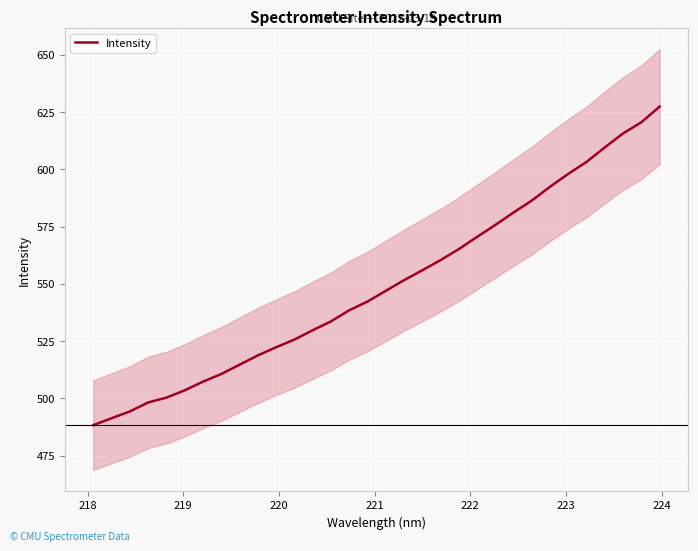

True or false: the data has more than 2 interior local peaks.

False